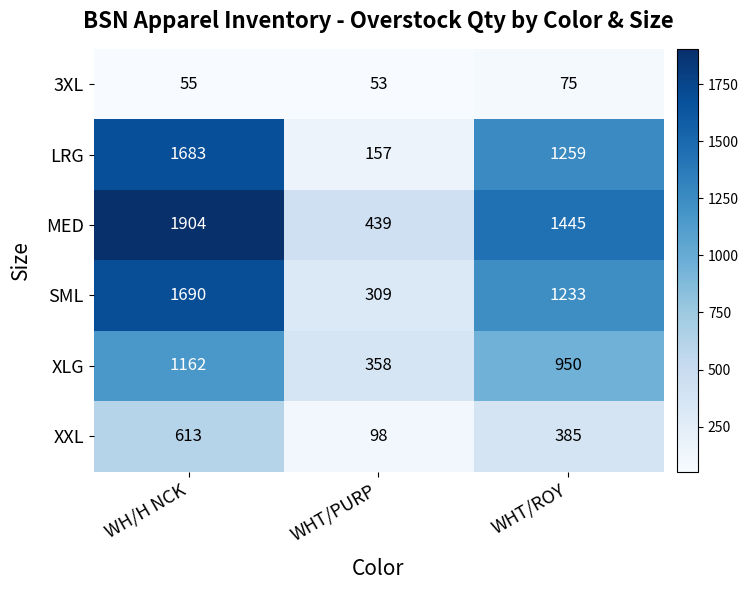

True or false: SML has a value of 64 at WHT/PURP.

False